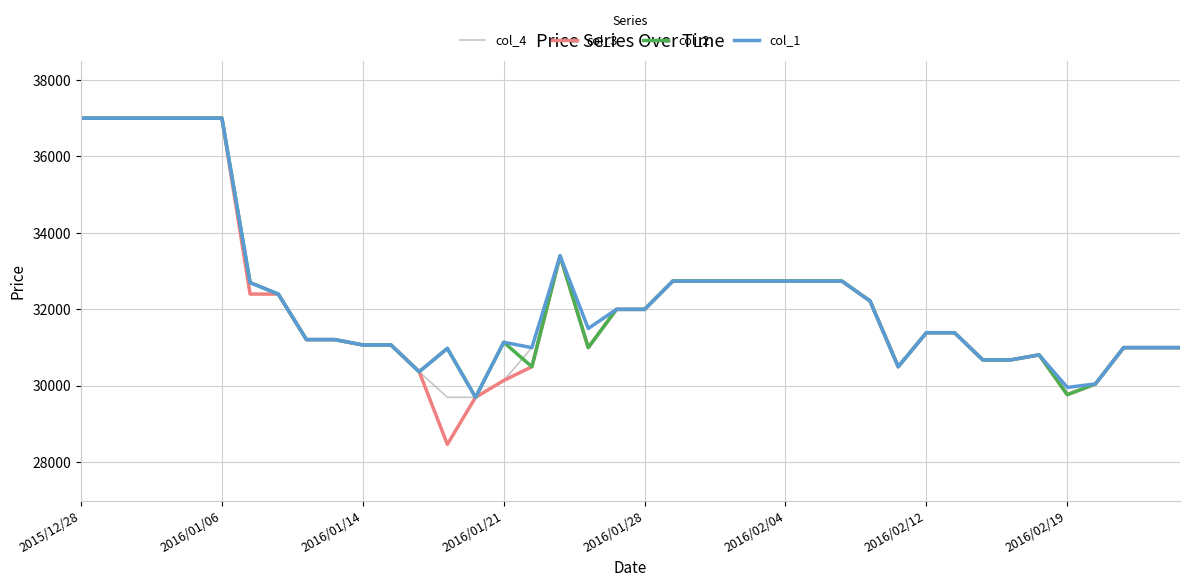

What is the minimum value shown in the chart?

28470